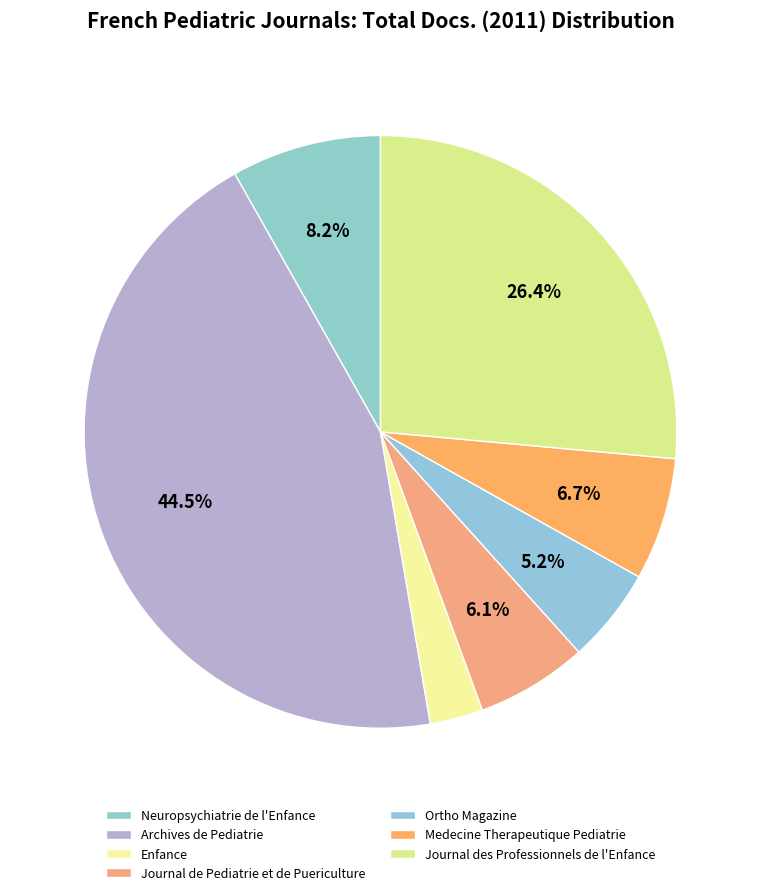

How many slices are in this pie chart?

7